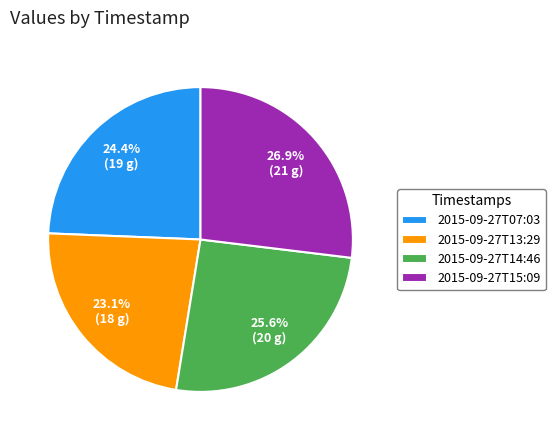

Rank the categories by value from highest to lowest.

2015-09-27T15:09, 2015-09-27T14:46, 2015-09-27T07:03, 2015-09-27T13:29